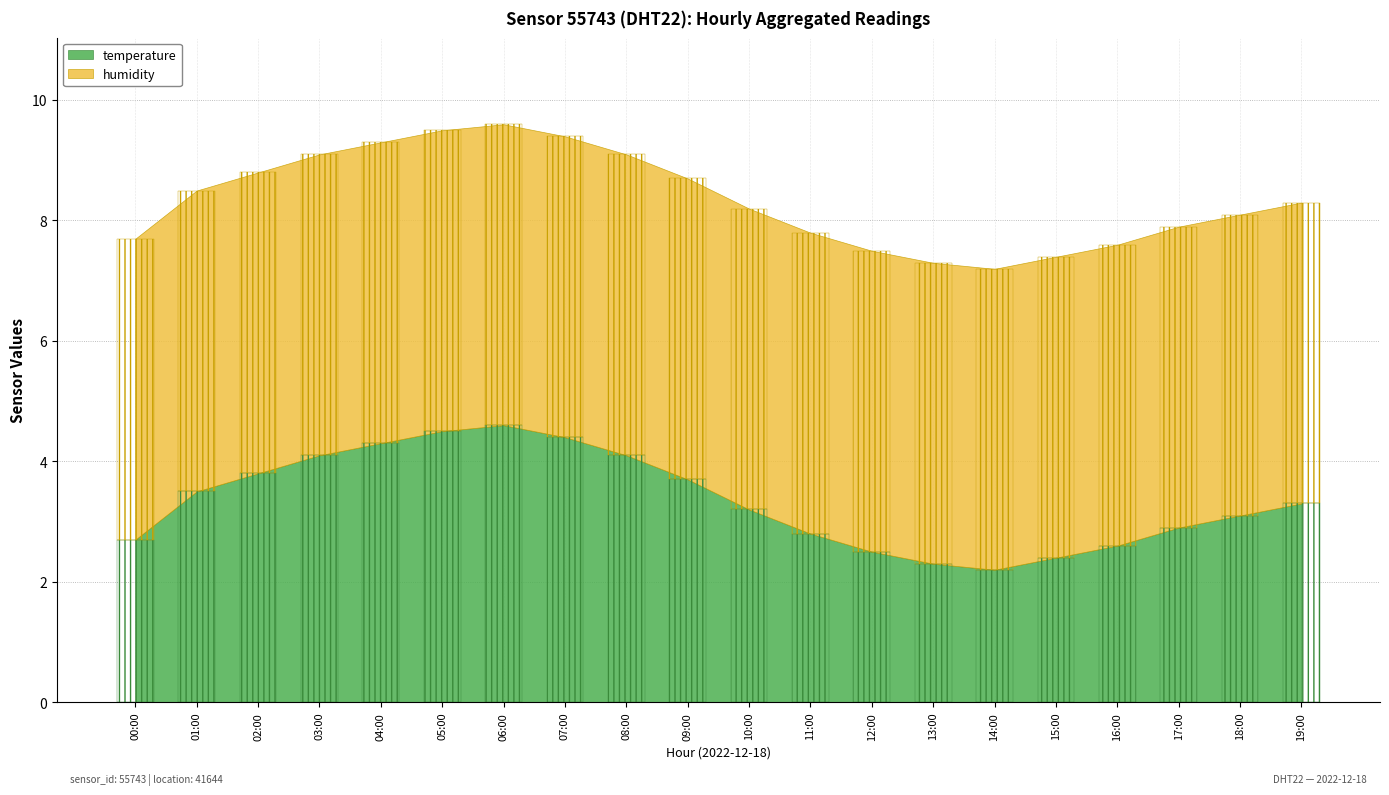

List the labels in order of value, smallest first.

14:00, 13:00, 15:00, 12:00, 16:00, 00:00, 11:00, 17:00, 18:00, 10:00, 19:00, 01:00, 09:00, 02:00, 03:00, 08:00, 04:00, 07:00, 05:00, 06:00